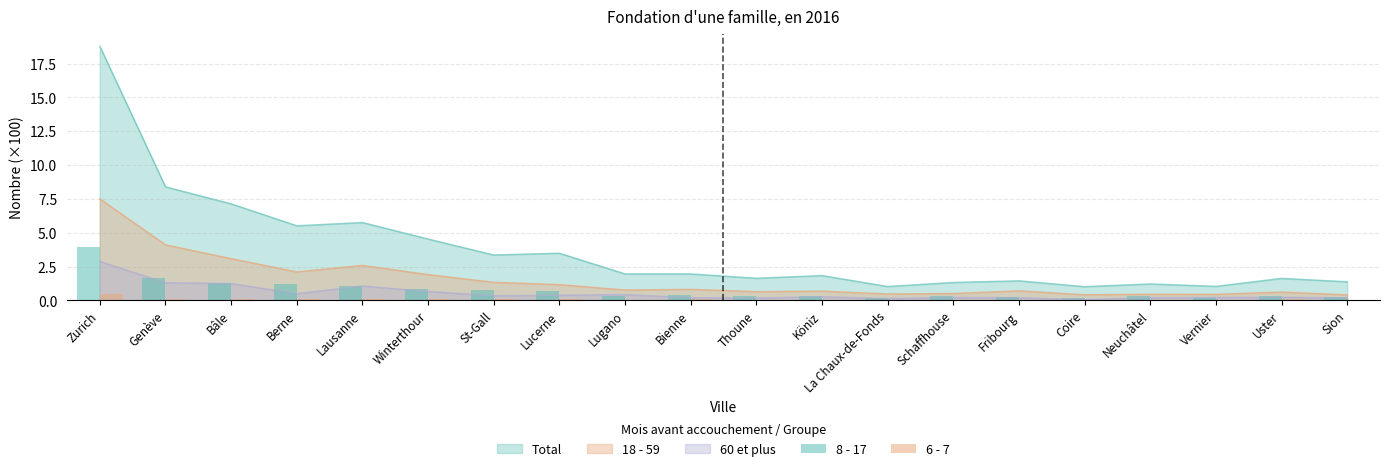

Which label corresponds to the largest value in the chart?

Zurich